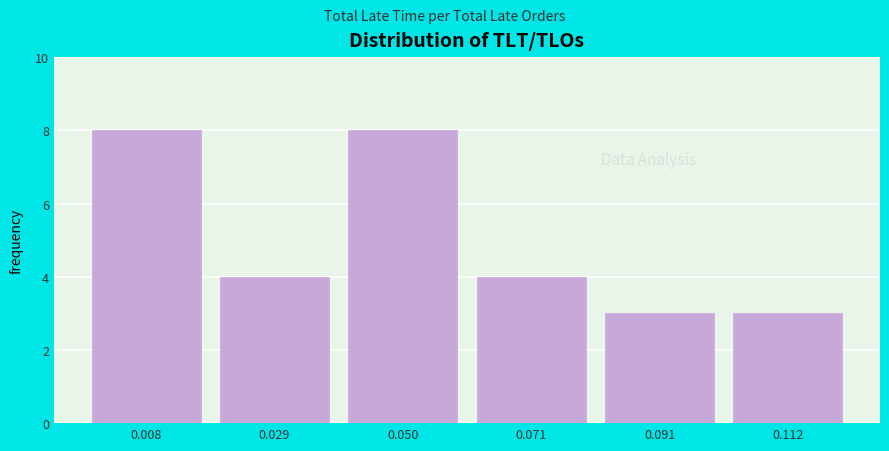

Reading left to right, list all the values displayed in this chart.

0.008=8	0.029=4	0.050=8	0.071=4	0.091=3	0.112=3